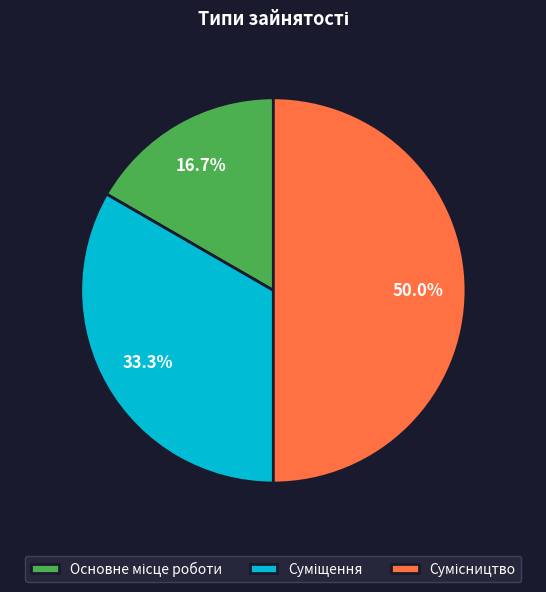

The Суміщення slice represents 33% of the pie. True or false?

True